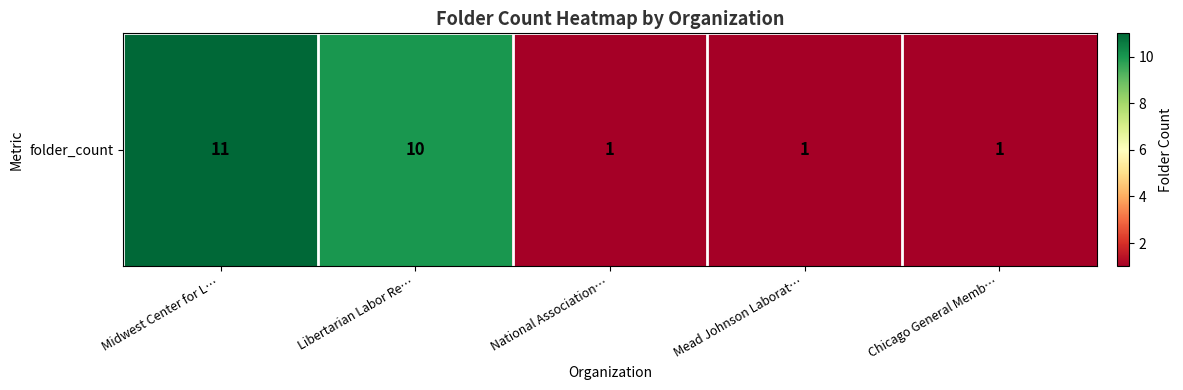

Count the values in the range 1 to 10.

4